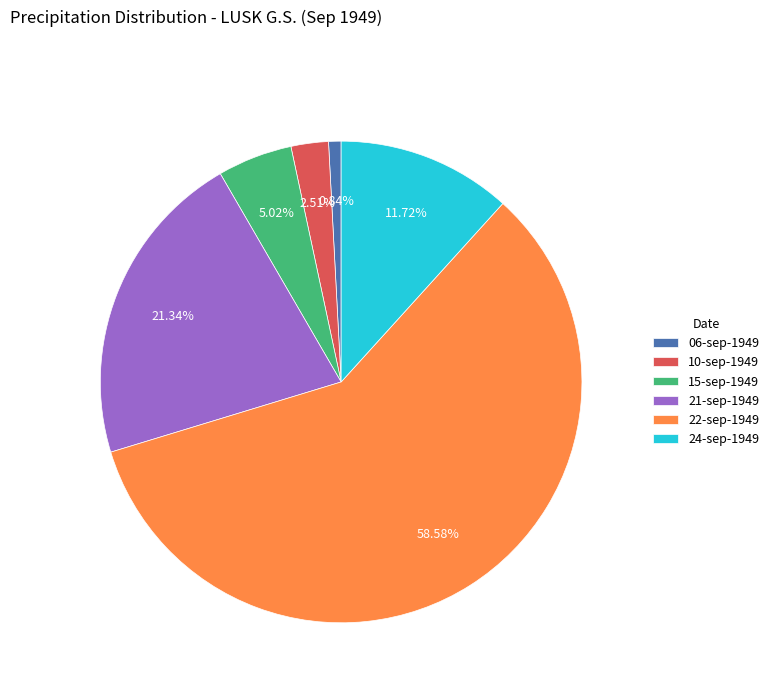

Does 22-sep-1949 account for over 50% of the chart?

Yes